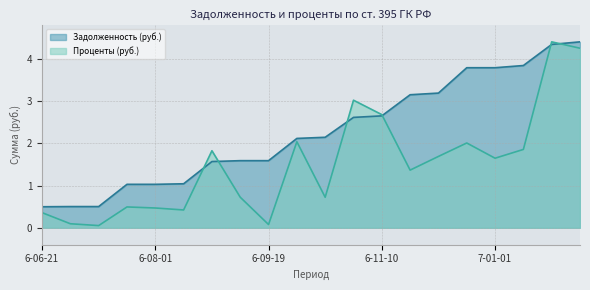

What is the difference between the maximum and minimum values in the Задолженность (руб.) series?

3.9